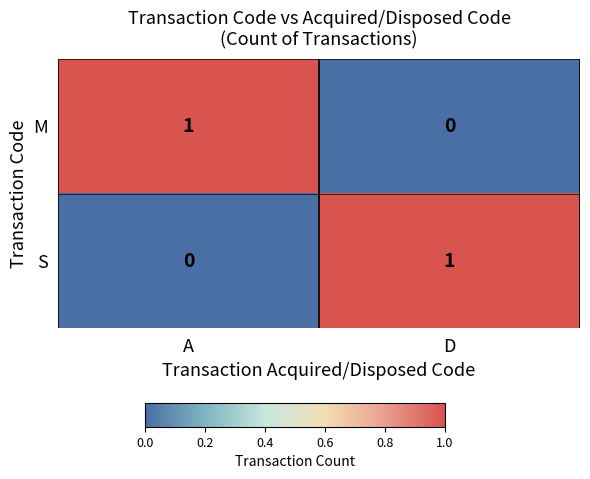

Rank the series at D from lowest to highest value.

M, S